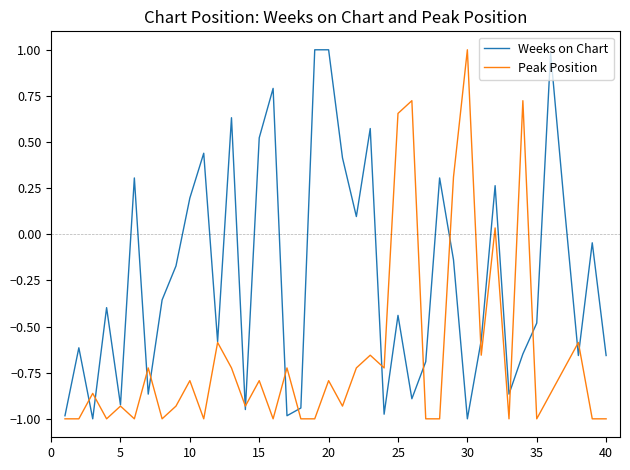

What is the maximum value for Weeks on Chart?

1.0